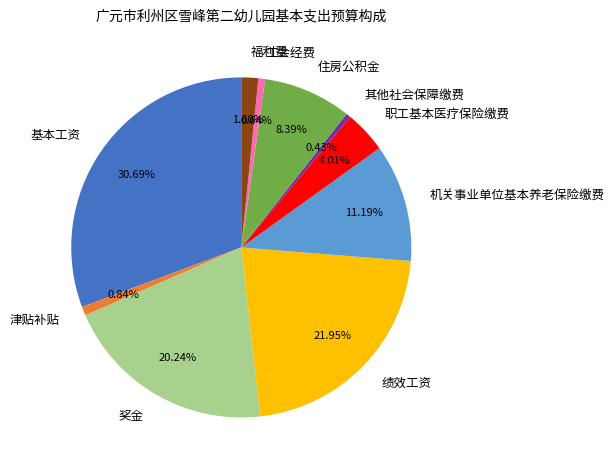

How many slices are in this pie chart?

10